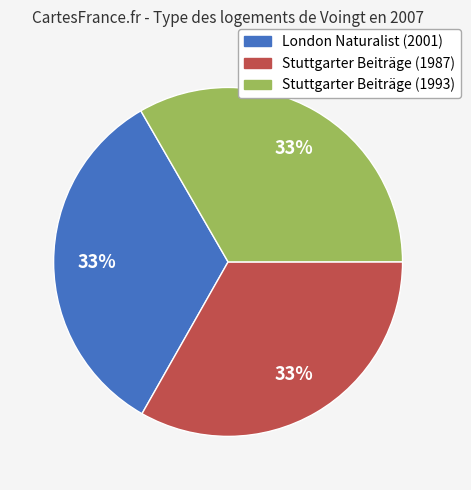

Is the sum of Stuttgarter Beiträge (1993) and London Naturalist (2001) greater than half?

Yes